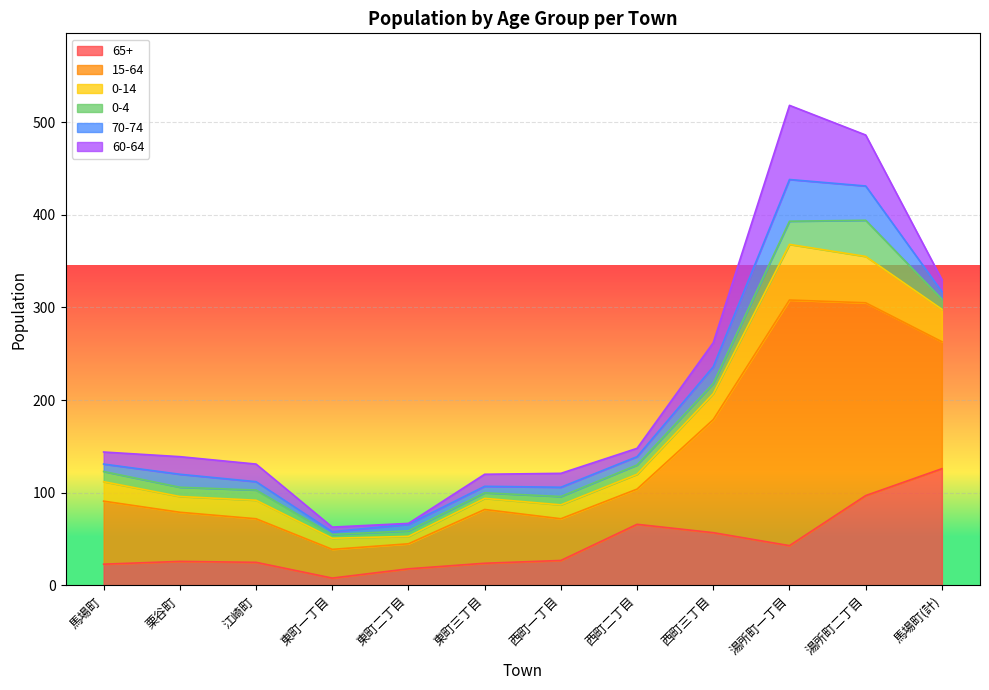

What is the maximum value shown in the chart?

265